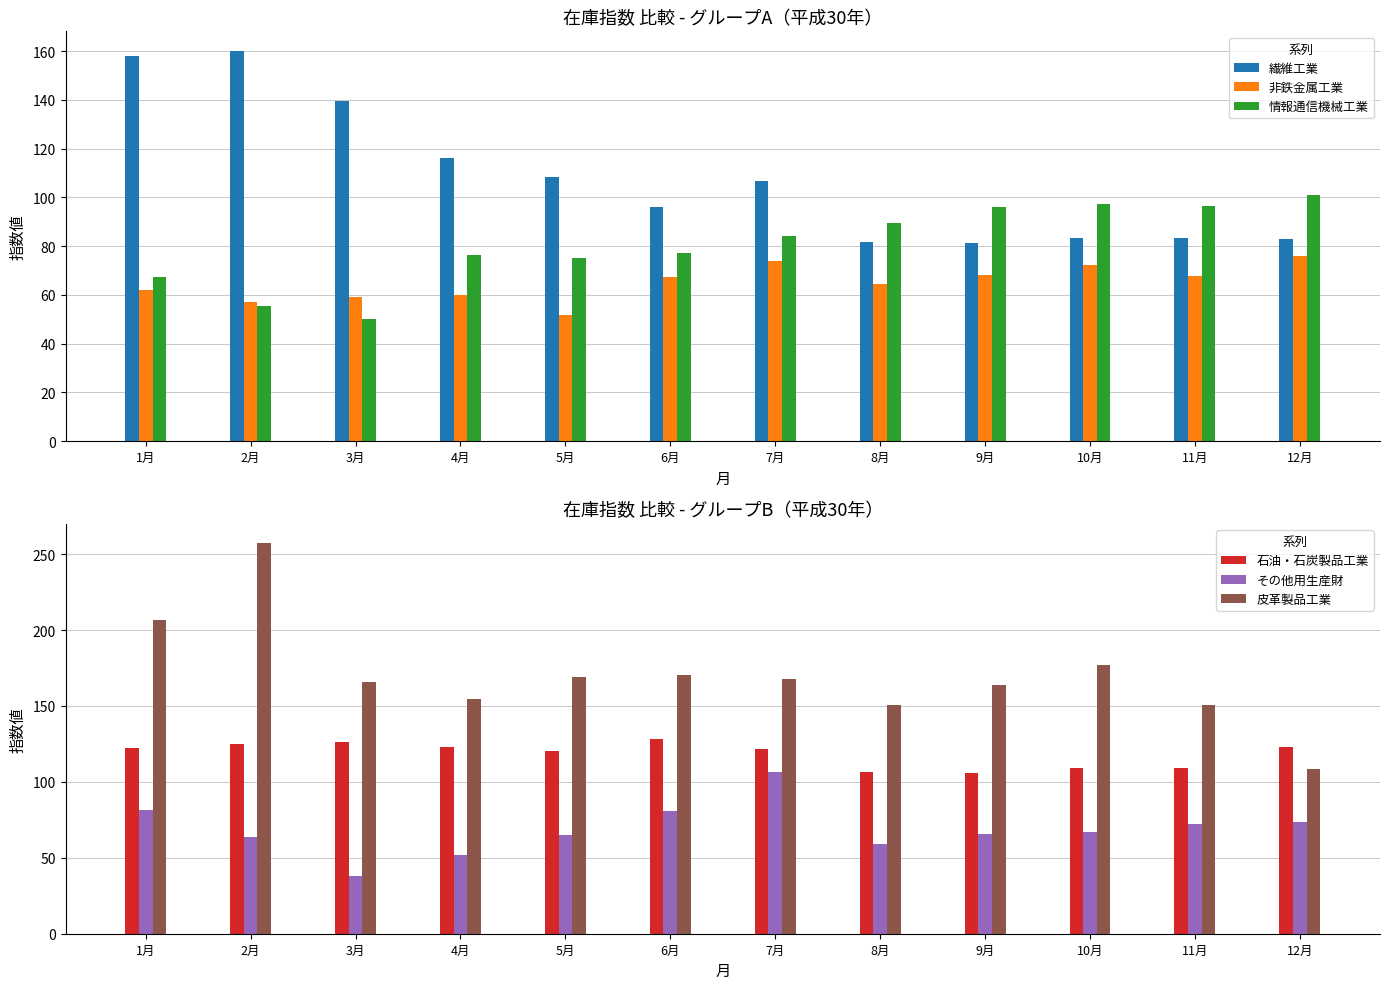

Is it true that 皮革製品工業 equals 72.0 at 7月?

False